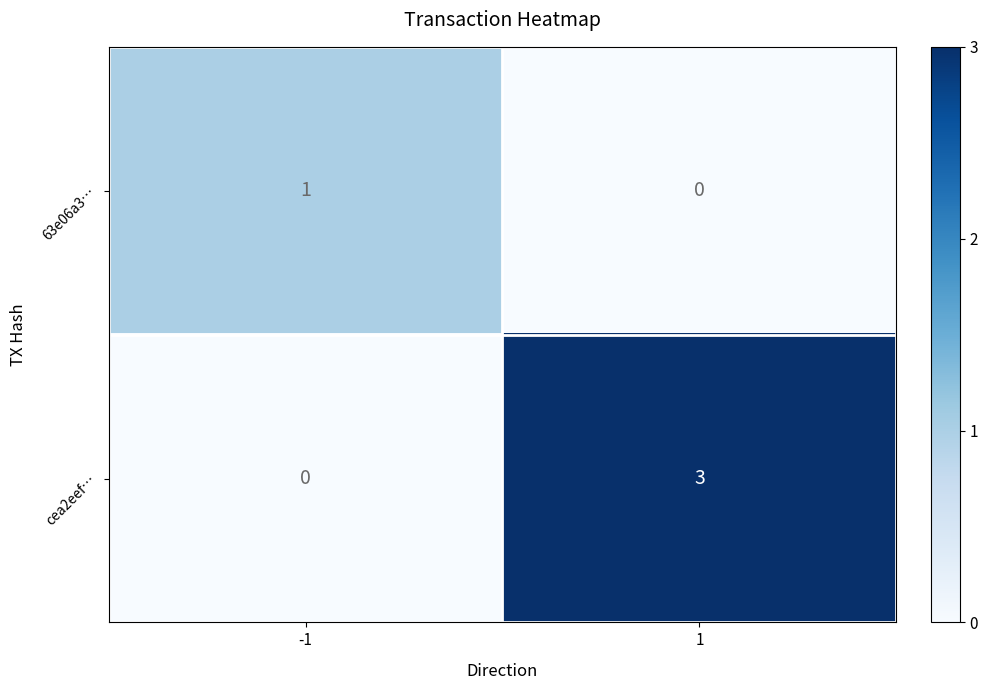

List the series in order of their overall mean, lowest first.

63e06a3…, cea2eef…